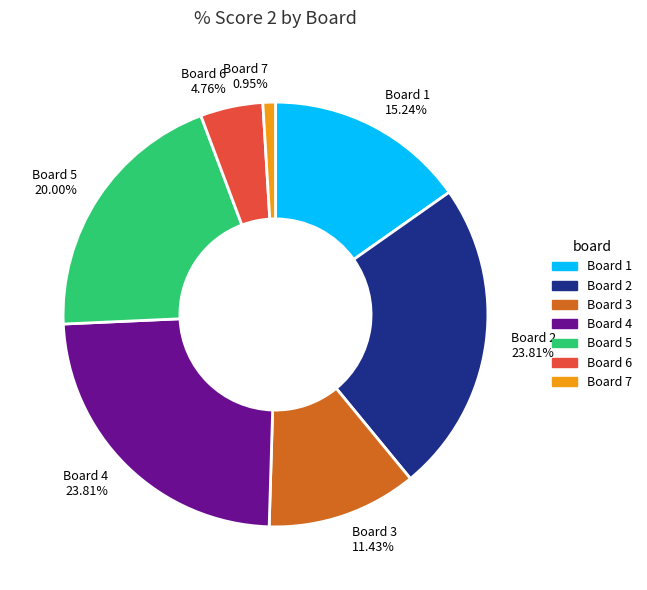

Approximately how many times larger is the value at Board 2 compared to Board 7?

25.0